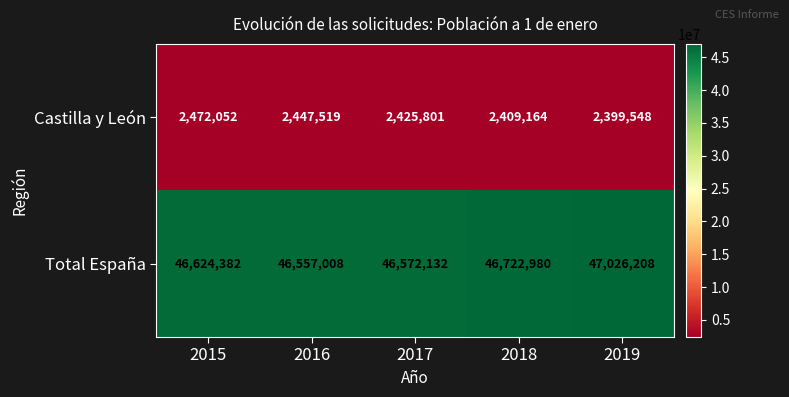

Reading left to right, extract all data points from this chart.

Castilla y León: 2472052	2447519	2425801	2409164	2399548
Total España: 46624382	46557008	46572132	46722980	47026208